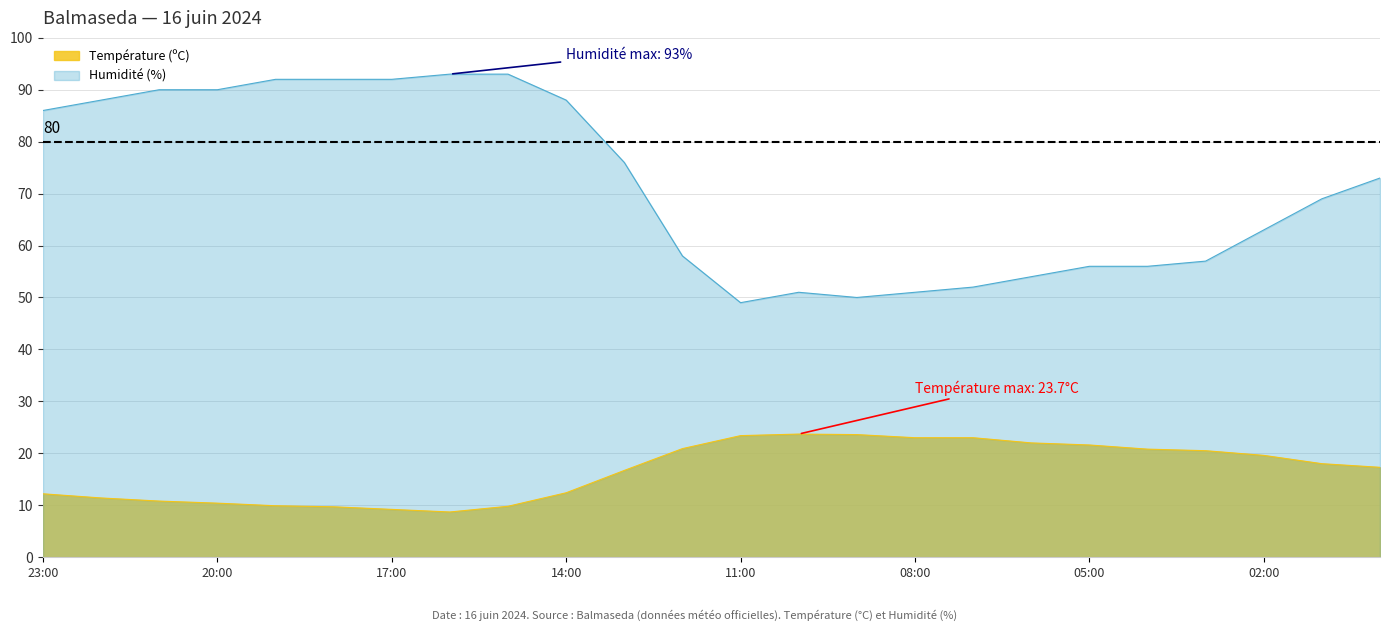

What is the minimum value for Température (ºC)?

8.7